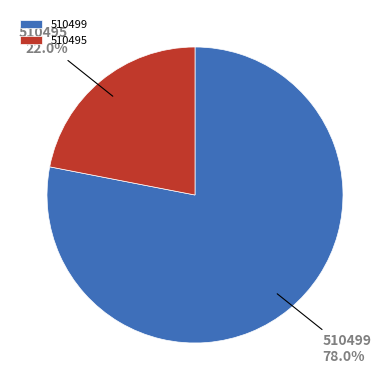

True or false: 510499 accounts for 64% of the total.

False